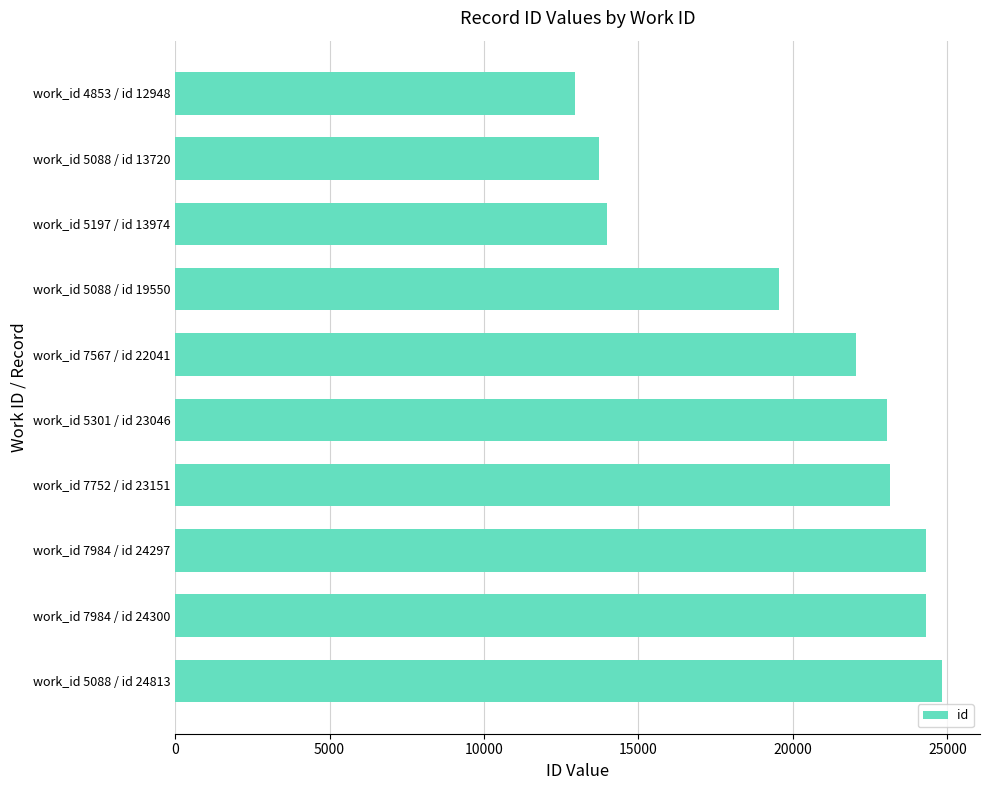

The value at work_id 7984 / id 24297 is 7930. True or false?

False